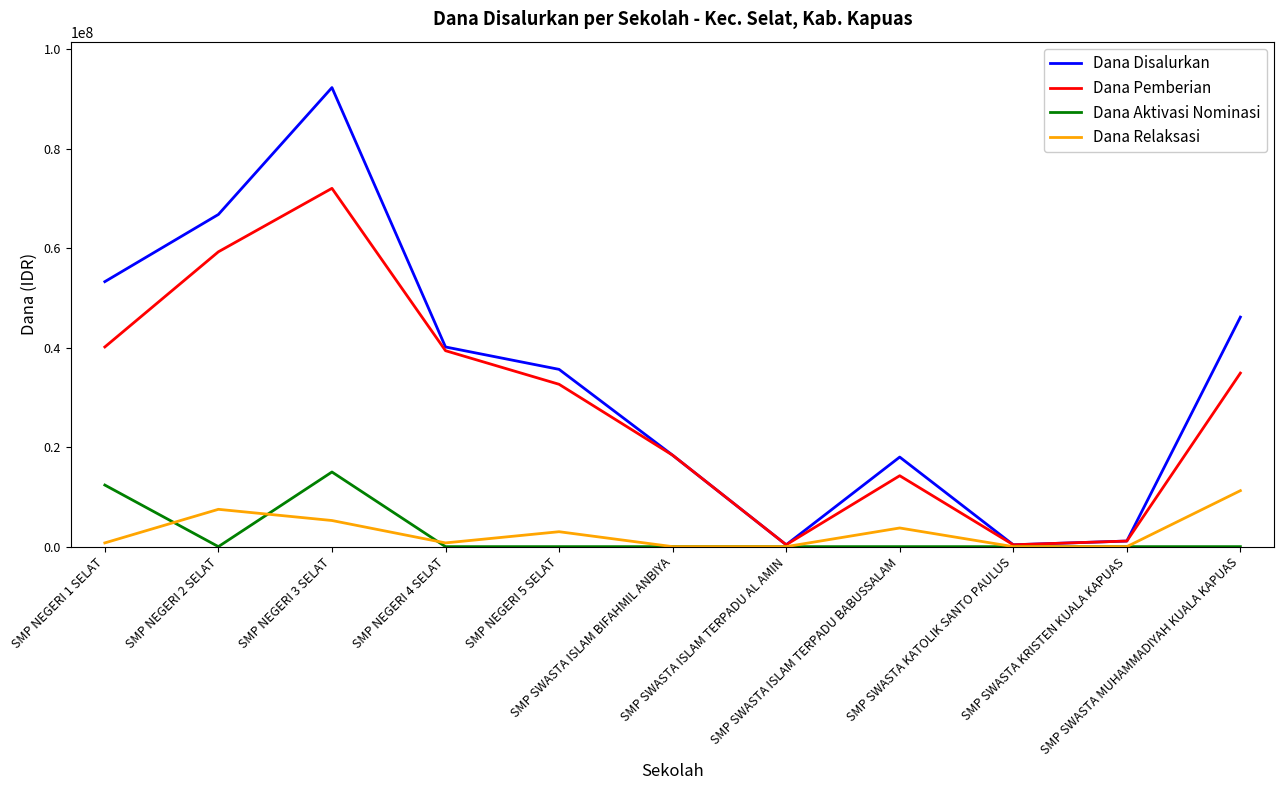

Rank the series by their maximum value, from highest to lowest.

Dana Disalurkan, Dana Pemberian, Dana Aktivasi Nominasi, Dana Relaksasi